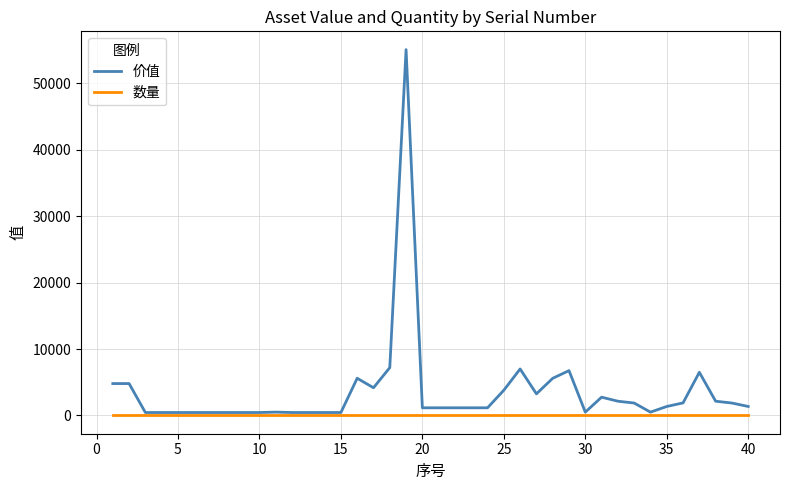

What is the greatest value displayed?

55100